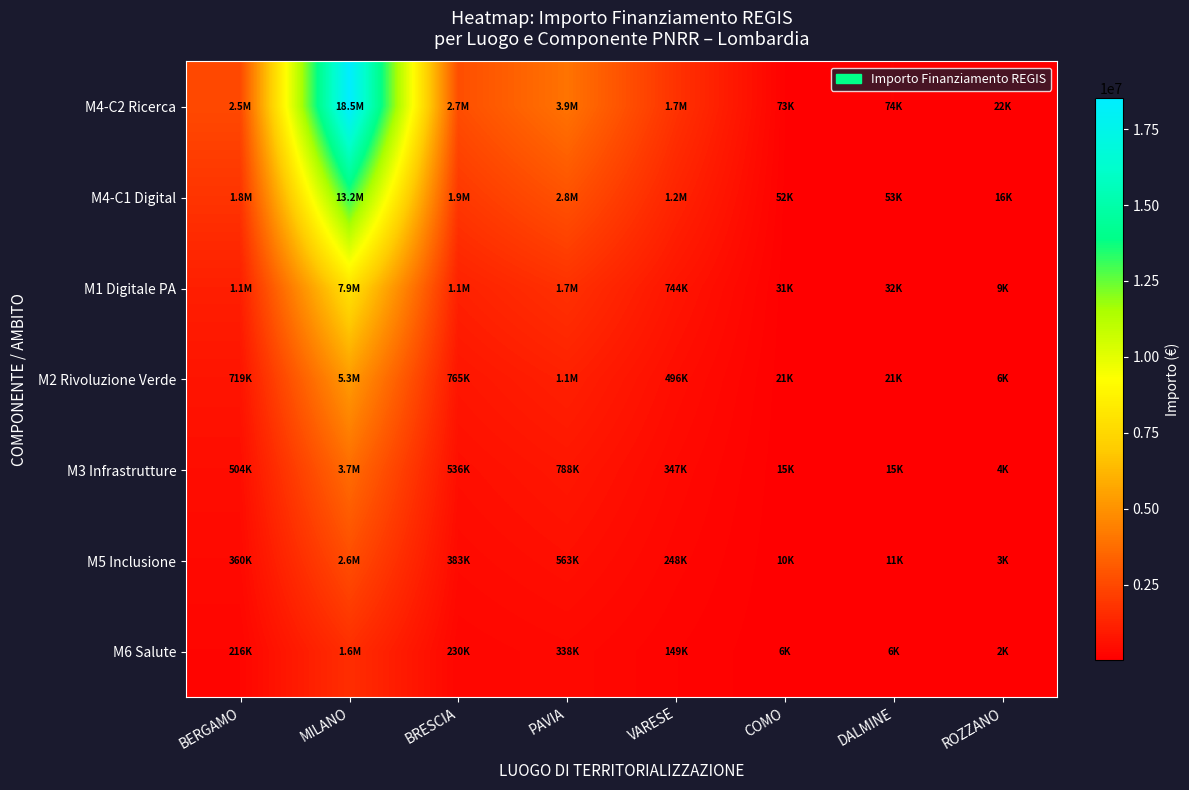

Rank the series at DALMINE from lowest to highest value.

M6 Salute, M5 Inclusione, M3 Infrastrutture, M2 Rivoluzione Verde, M1 Digitale PA, M4-C1 Digital, M4-C2 Ricerca